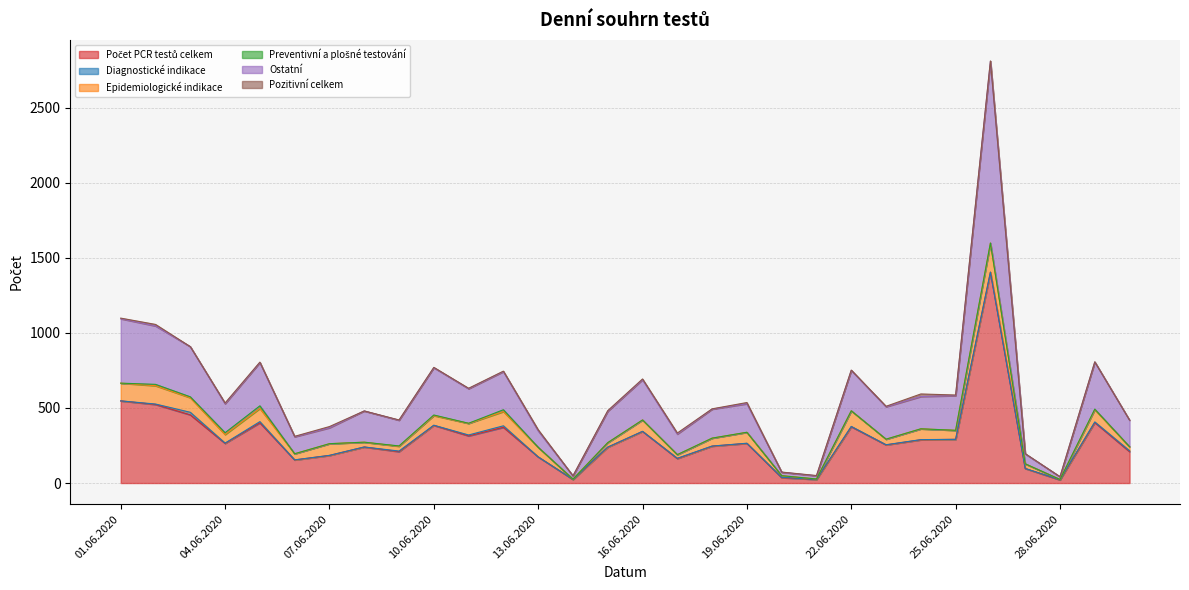

What value does the Epidemiologické indikace series have at 09.06.2020, to the nearest 50?

50